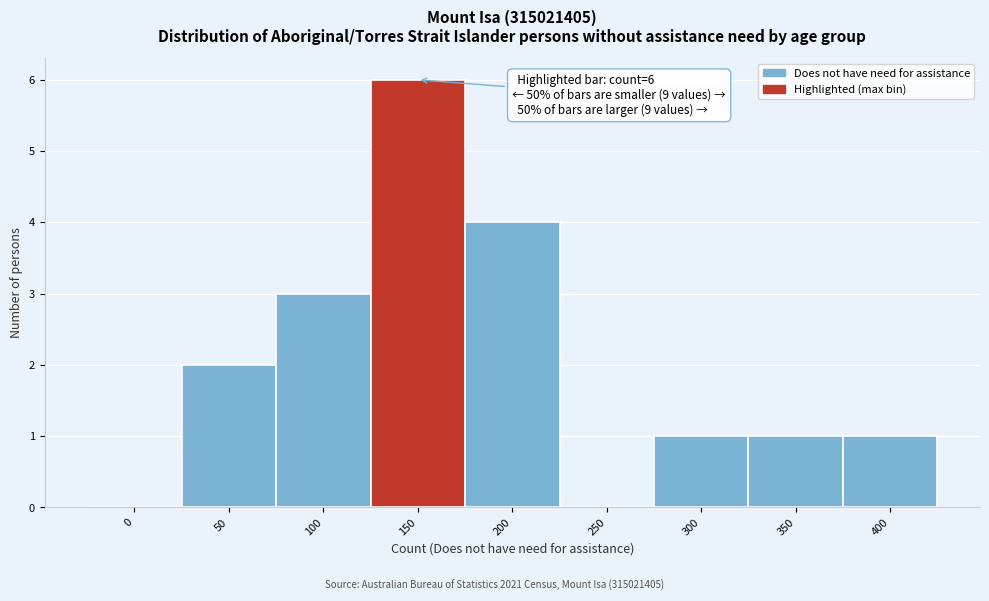

Reading left to right, extract all data points from this chart.

0=0	50=2	100=3	150=6	200=4	250=0	300=1	350=1	400=1